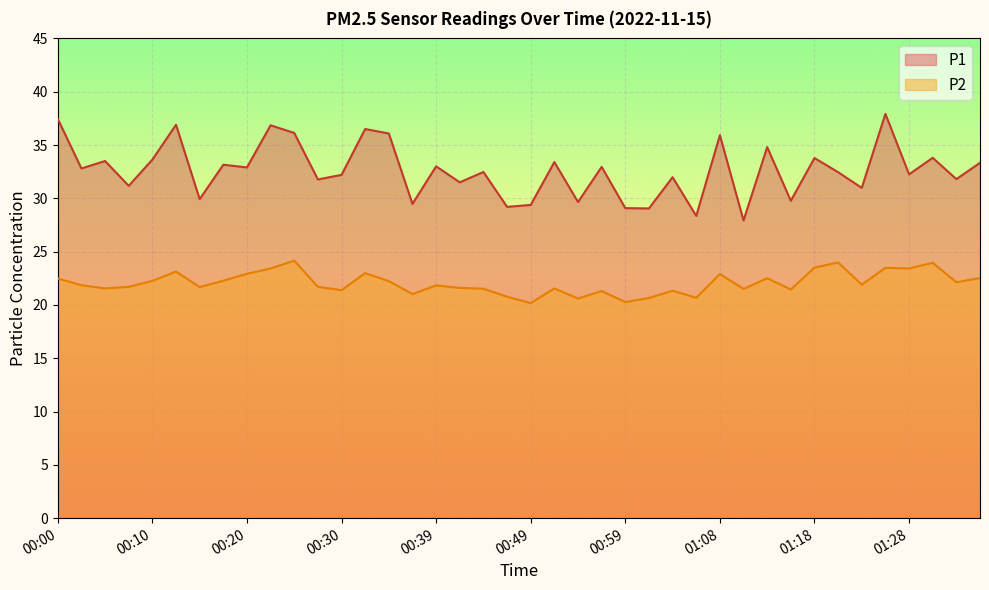

Reading left to right, extract all data points from this chart.

P1: 37.5	32.8	33.5	31.2	33.6	36.9	29.9	33.1	32.9	36.9	36.1	31.8	32.2	36.5	36.1	29.5	33.0	31.5	32.5	29.2	29.4	33.4	29.6	33.0	29.1	29.1	32.0	28.4	35.9	27.9	34.8	29.8	33.8	32.5	31.0	37.9	32.2	33.8	31.8	33.3
P2: 22.5	21.9	21.6	21.7	22.2	23.1	21.7	22.3	22.9	23.4	24.1	21.7	21.4	23.0	22.2	21.0	21.8	21.6	21.5	20.8	20.2	21.6	20.6	21.3	20.3	20.6	21.3	20.7	22.9	21.5	22.5	21.4	23.5	24.0	21.9	23.5	23.4	23.9	22.1	22.5